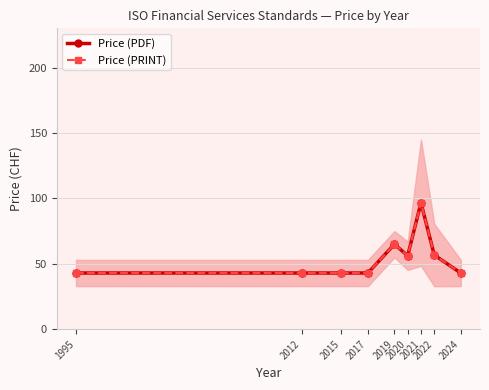

At which category is the sum across all series the highest?

2021